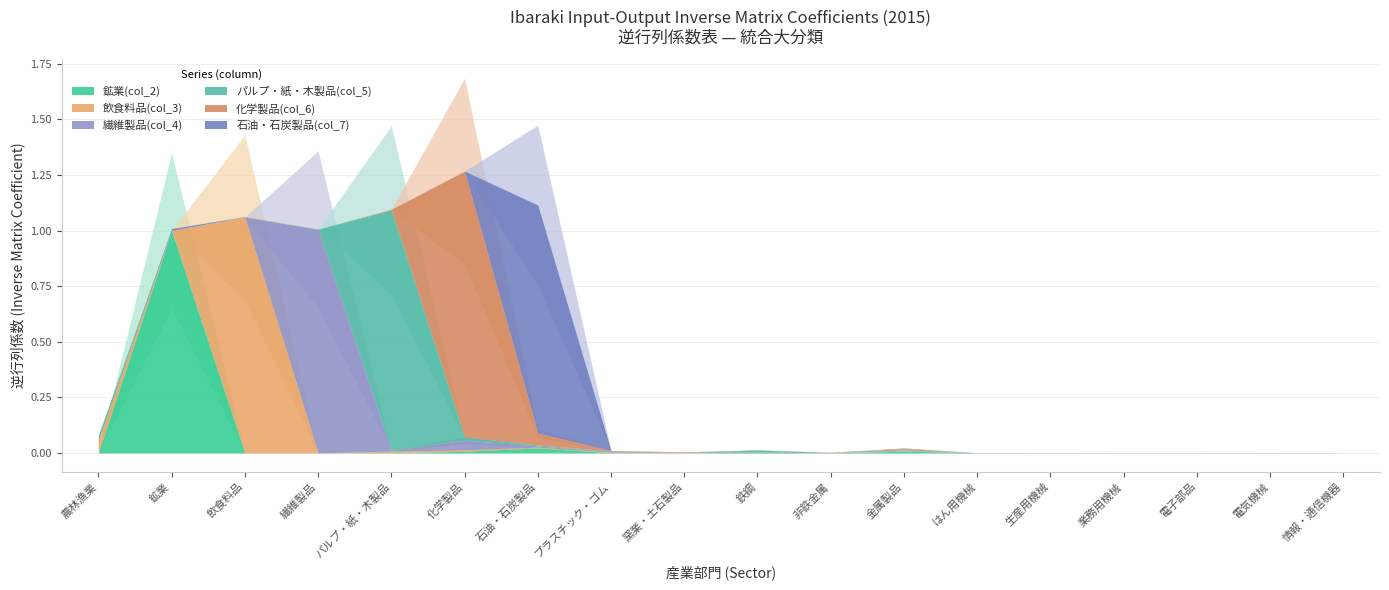

The value of パルプ・紙・木製品(col_5) at パルプ・紙・木製品 is 1.4. True or false?

False